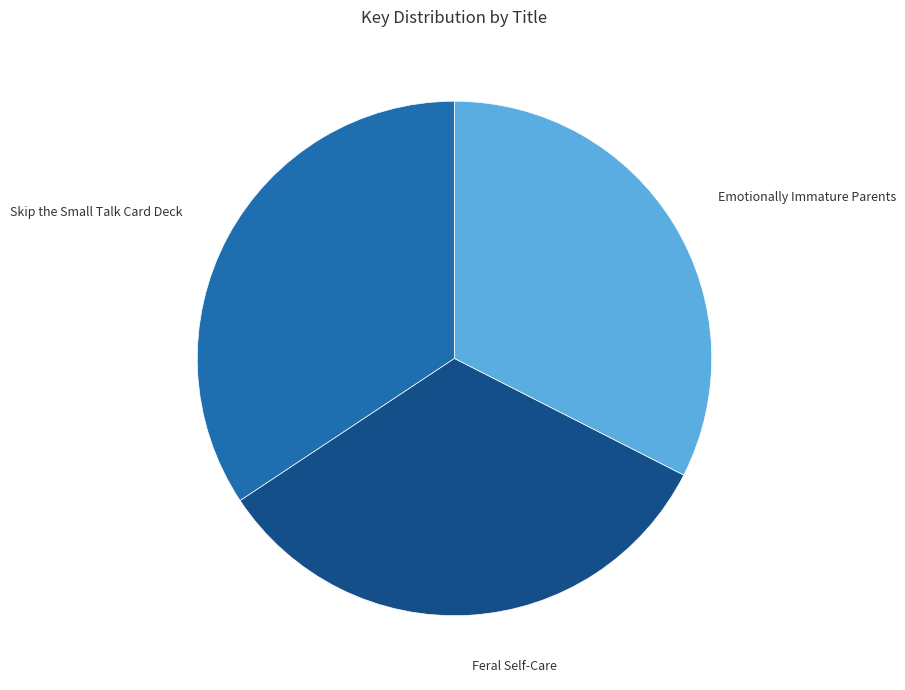

Is there a majority slice in this chart?

No